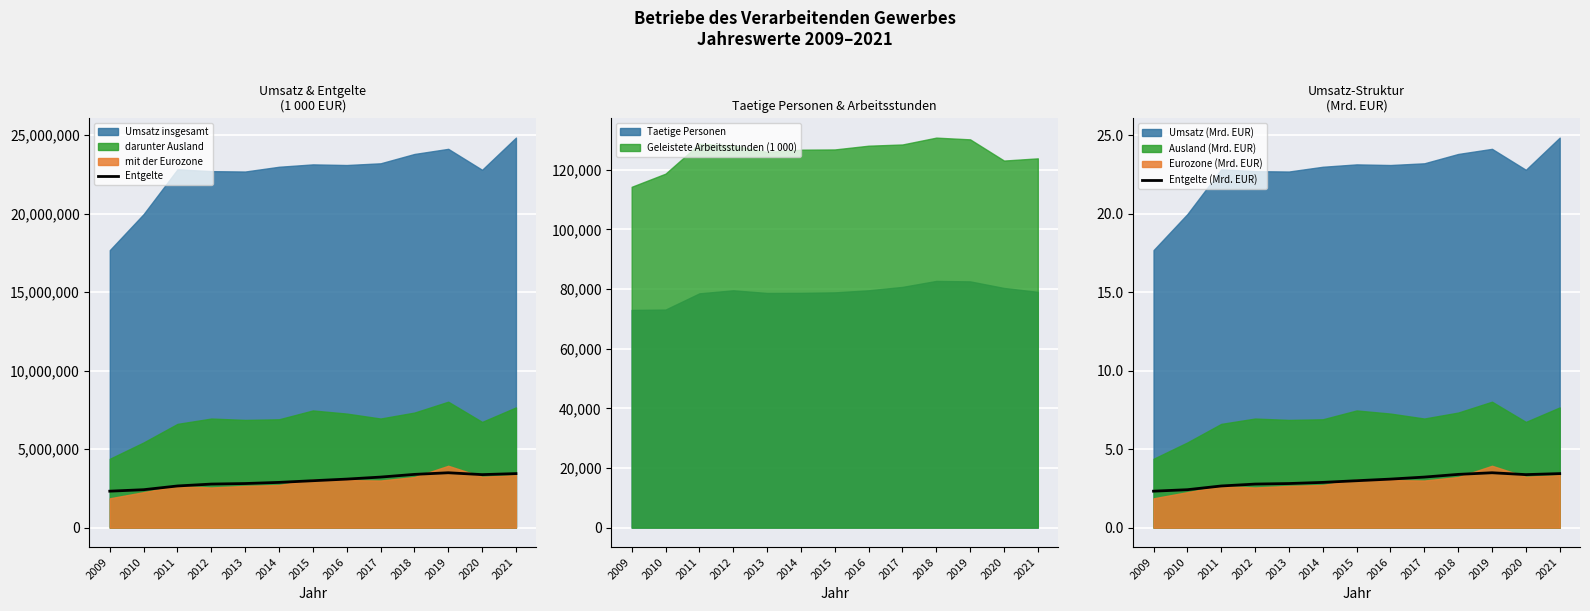

Which series changed the most between 2010 and 2015?

Entgelte